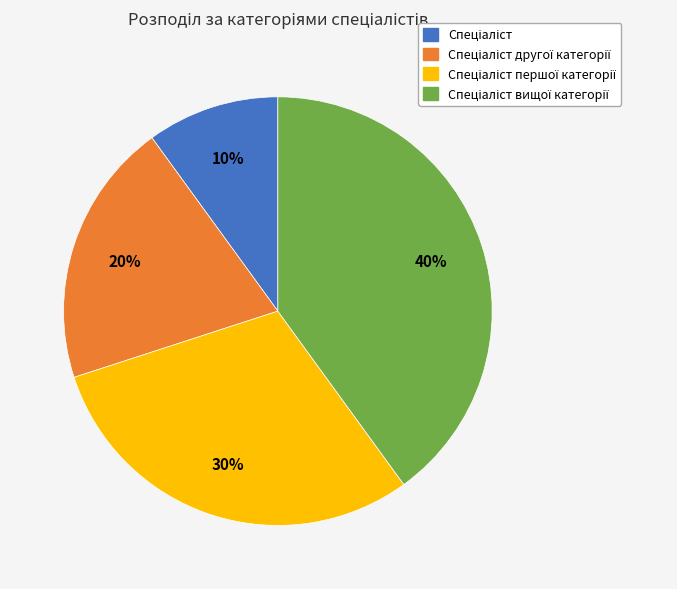

Is there a majority slice in this chart?

No